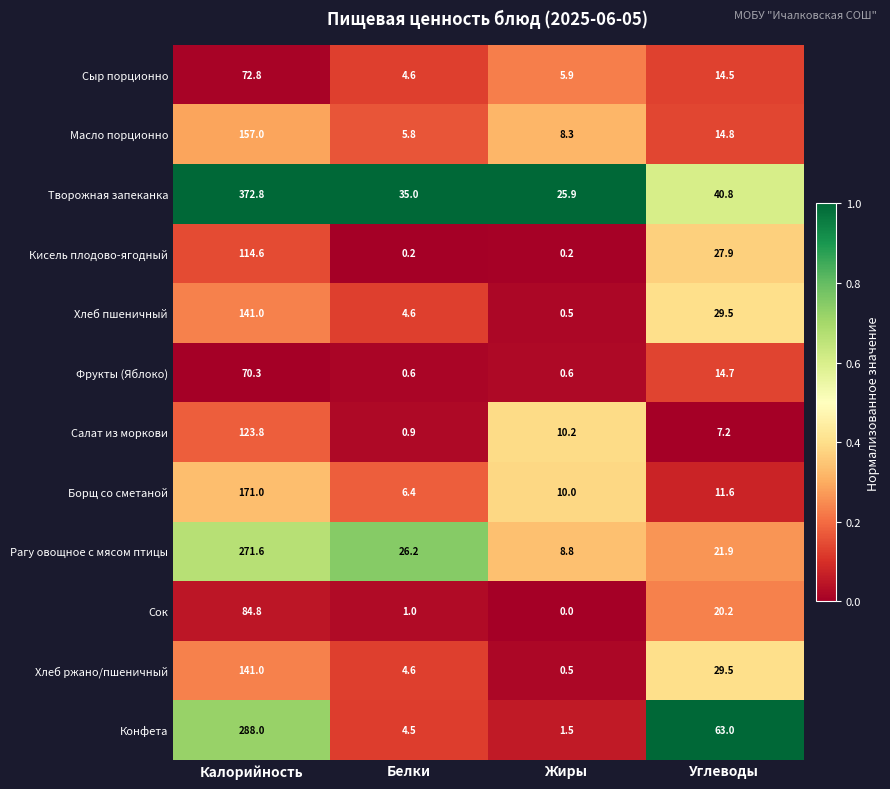

List the labels in order of Салат из моркови value, largest first.

Калорийность, Жиры, Углеводы, Белки